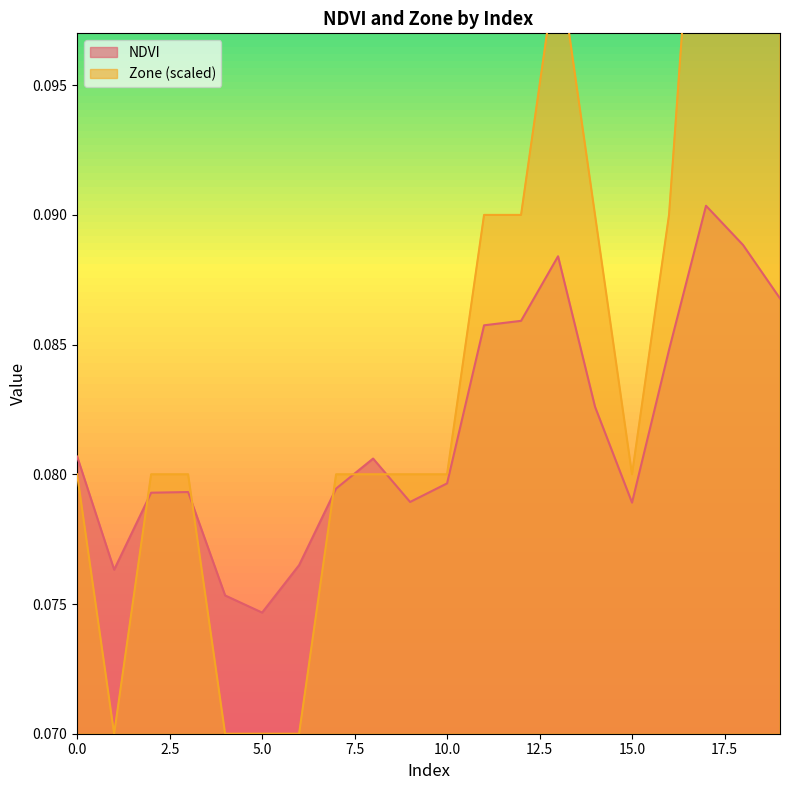

True or false: NDVI has a value of 0.0 at 3.

False